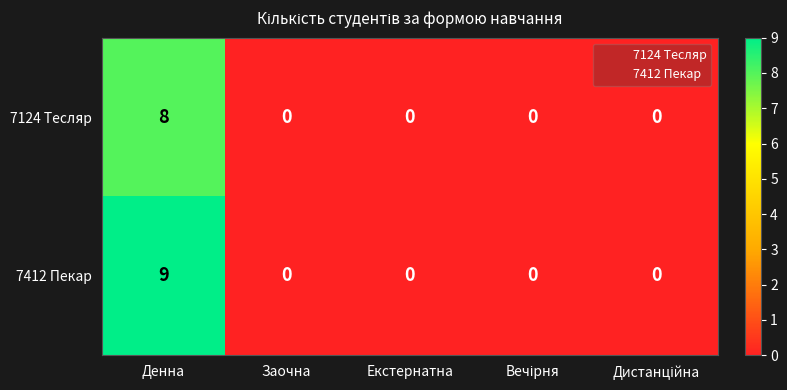

At which category is the sum across all series the highest?

Денна